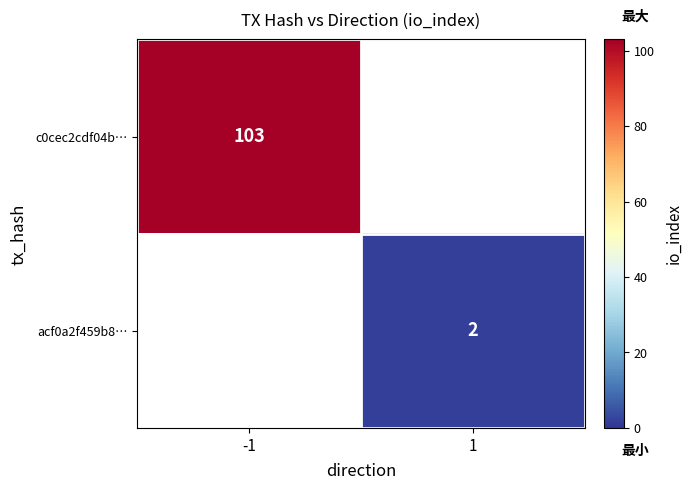

Which category has the lowest value across all series?

1